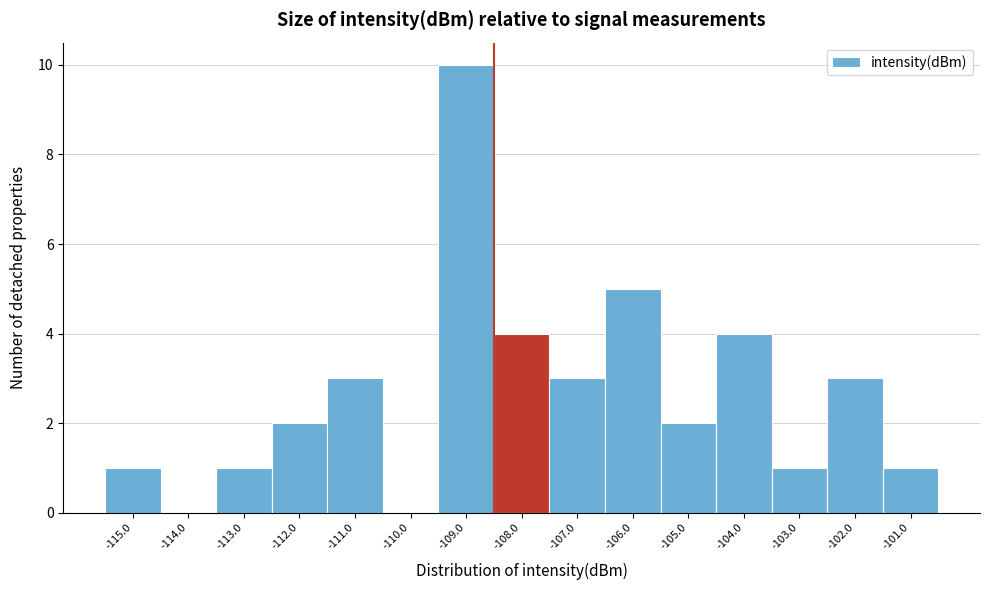

Reading left to right, transcribe all the data shown in this chart.

-115.0=1	-114.0=0	-113.0=1	-112.0=2	-111.0=3	-110.0=0	-109.0=10	-108.0=4	-107.0=3	-106.0=5	-105.0=2	-104.0=4	-103.0=1	-102.0=3	-101.0=1